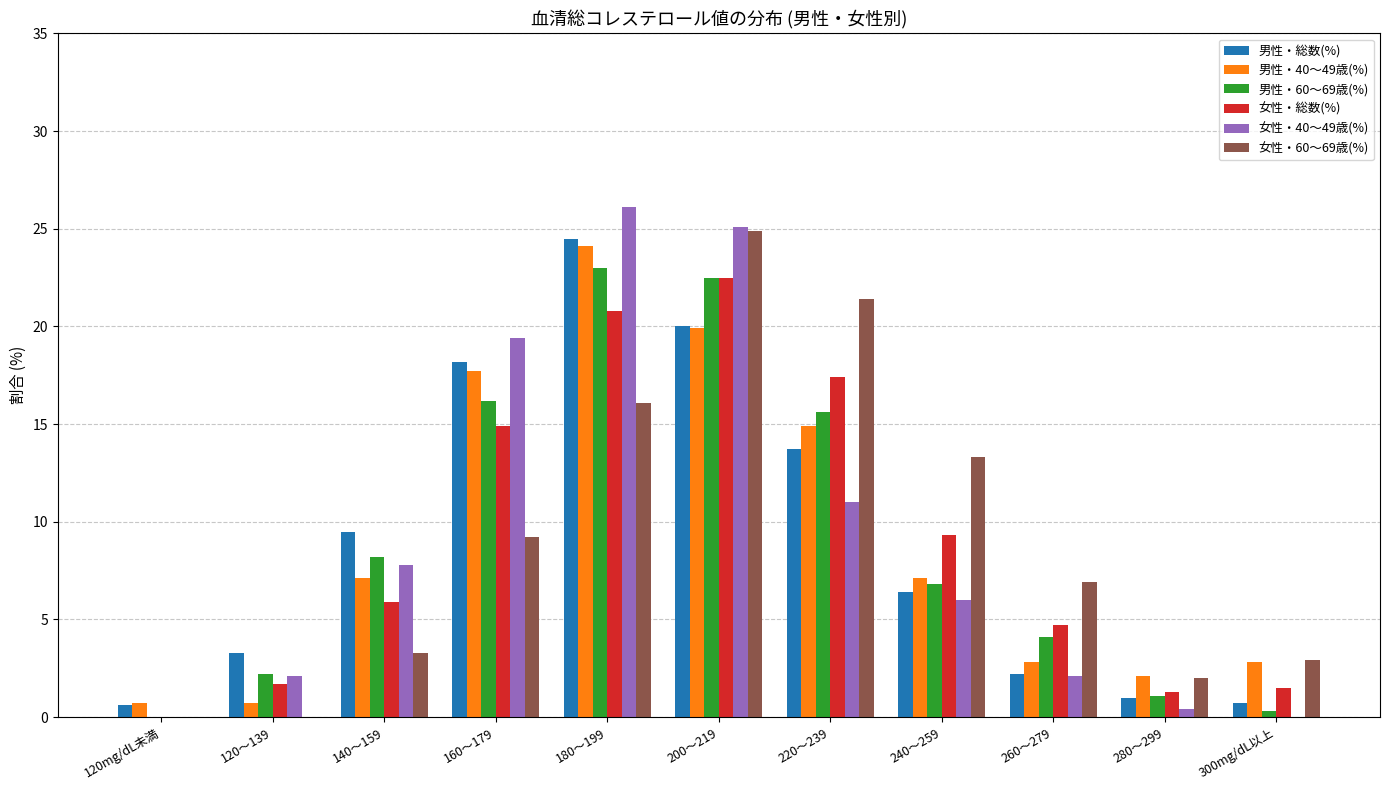

What is the approximate value of 男性・40～49歳(%) at 180～199?

24.1